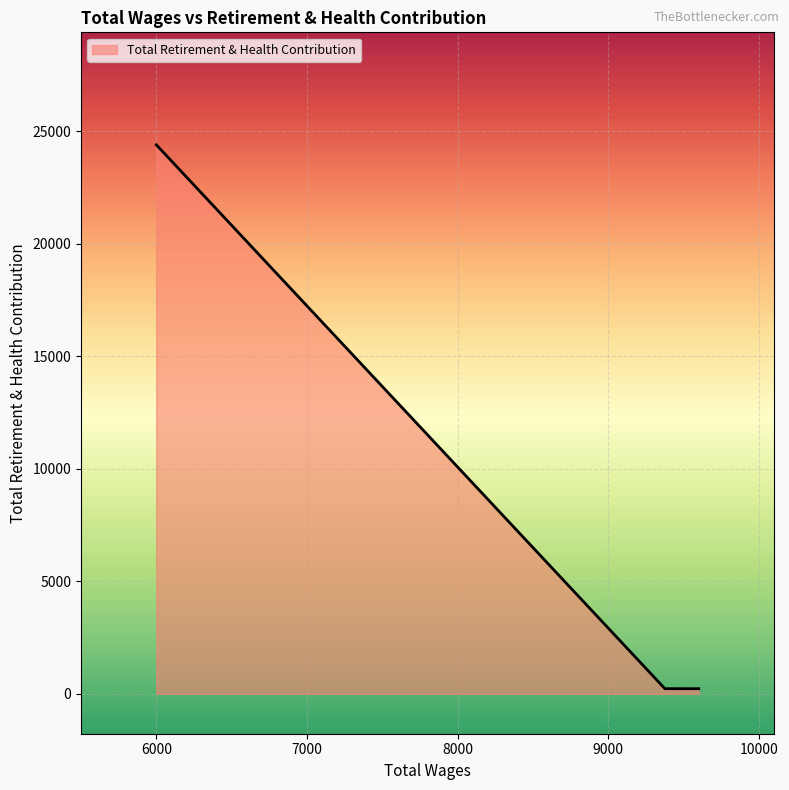

What is the approximate value at 9600.0?

225